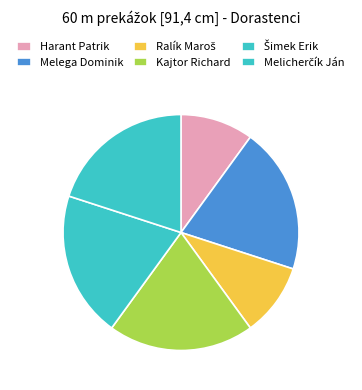

Is it true that Melega Dominik is 20% of the pie?

True